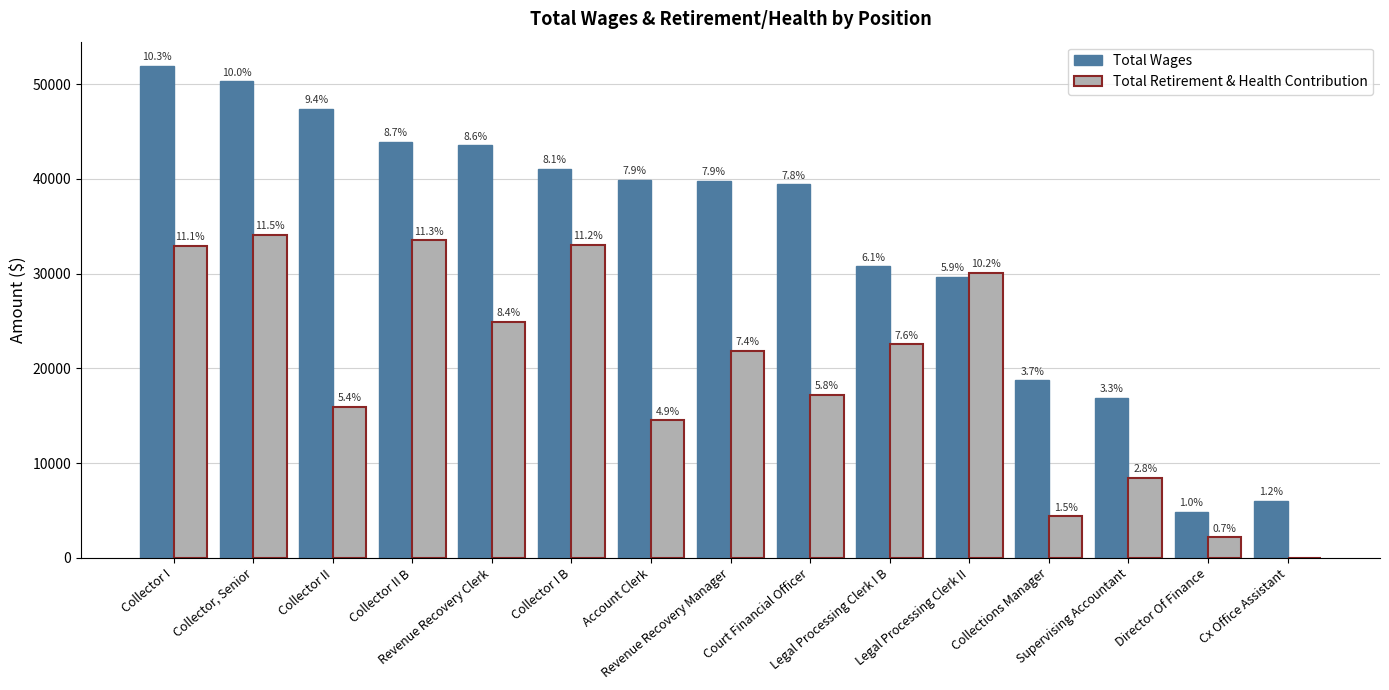

Read the Total Wages value at Court Financial Officer.

39437